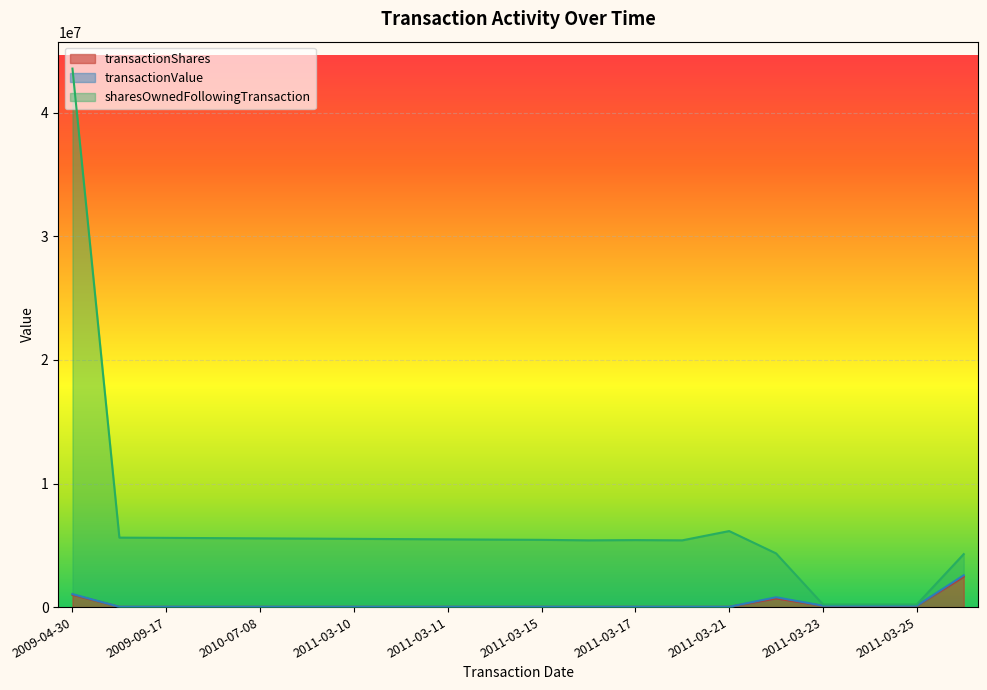

At which category is the sum across all series the highest?

2009-04-30